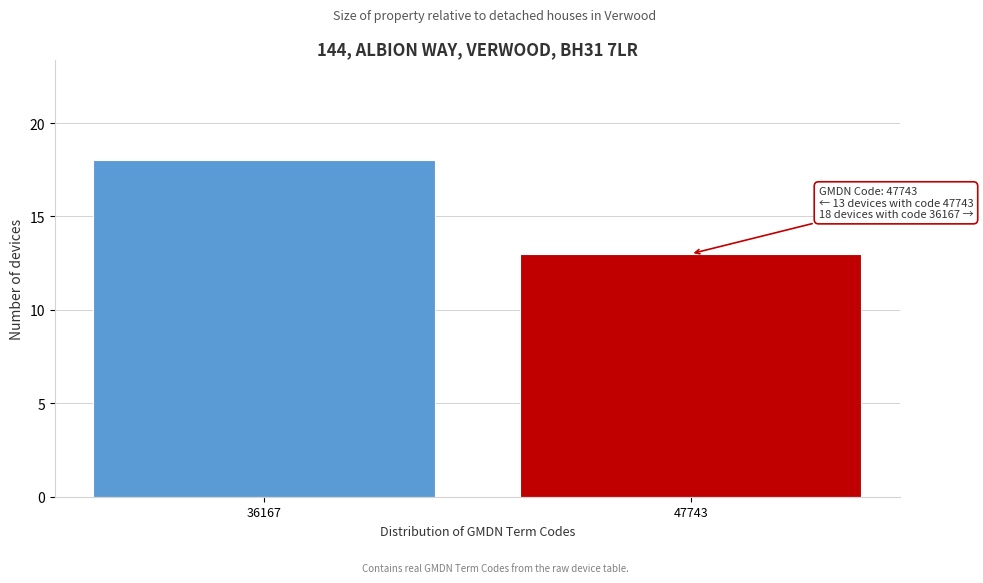

Reading left to right, transcribe all the data shown in this chart.

18	13